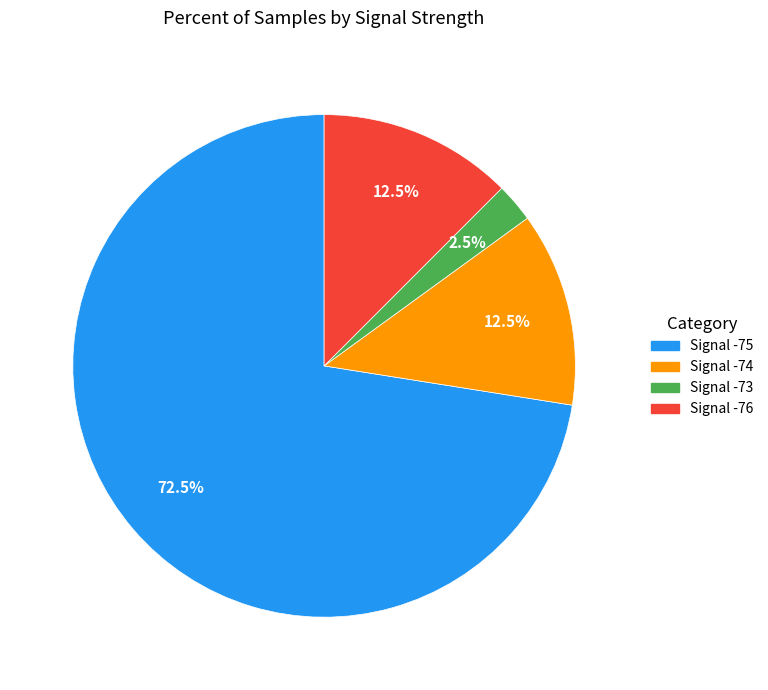

How many slices are in this pie chart?

4